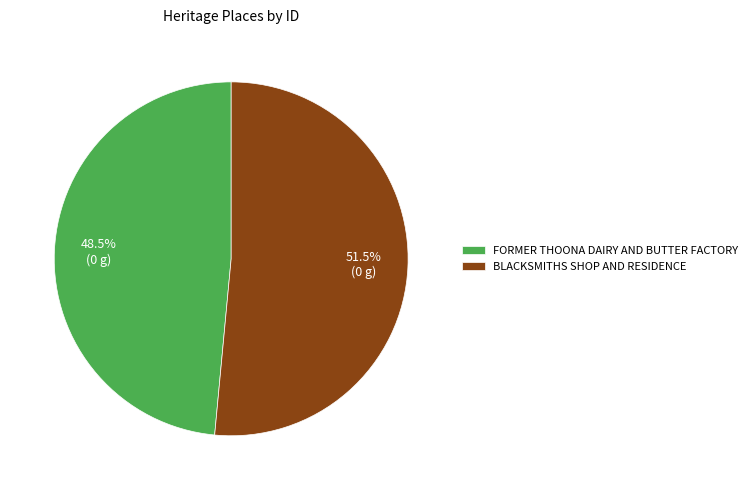

How many slices are in this pie chart?

2